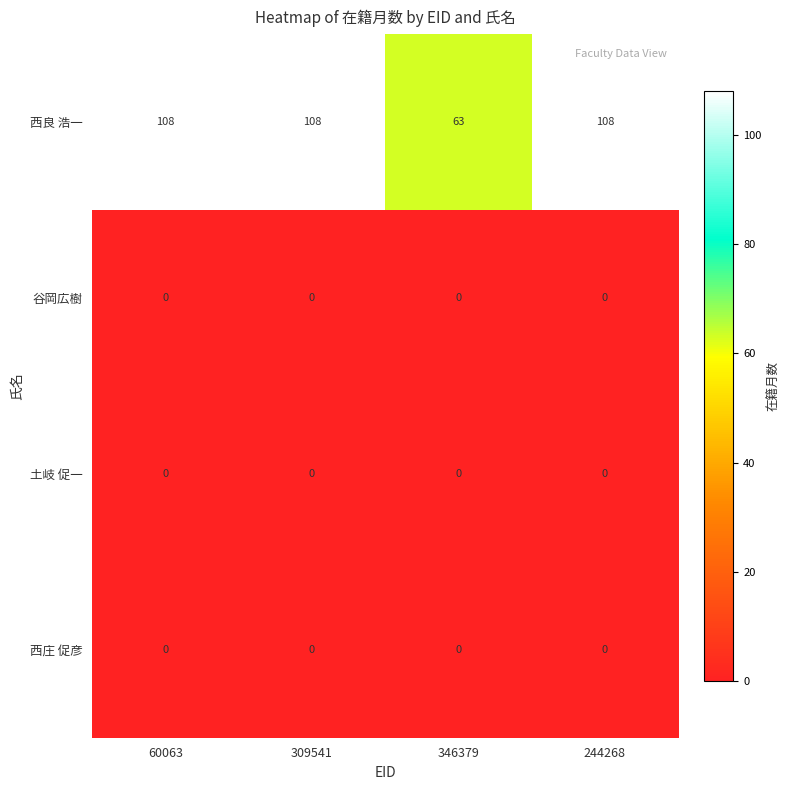

What is the difference between the highest and lowest values at 346379?

63